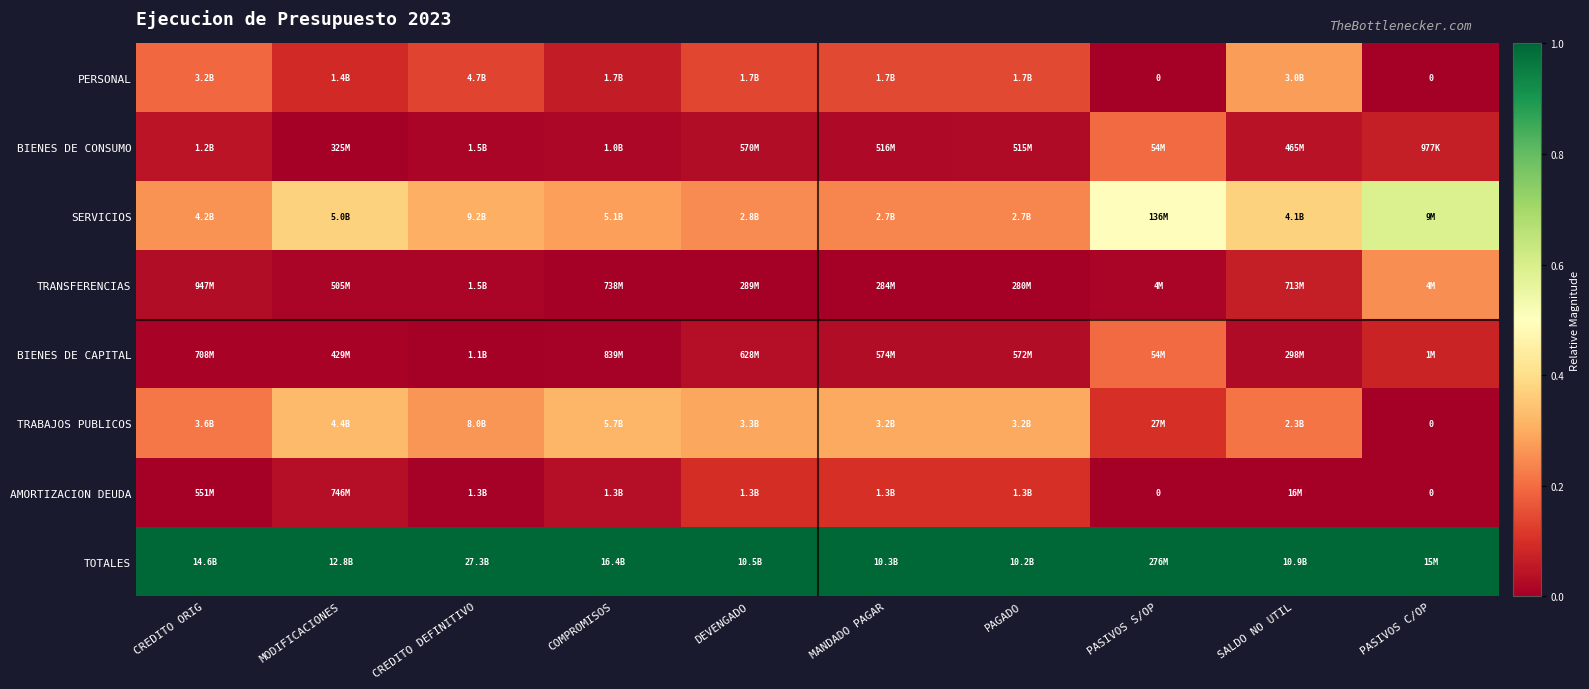

The value of PERSONAL at COMPROMISOS is 0.1. True or false?

True